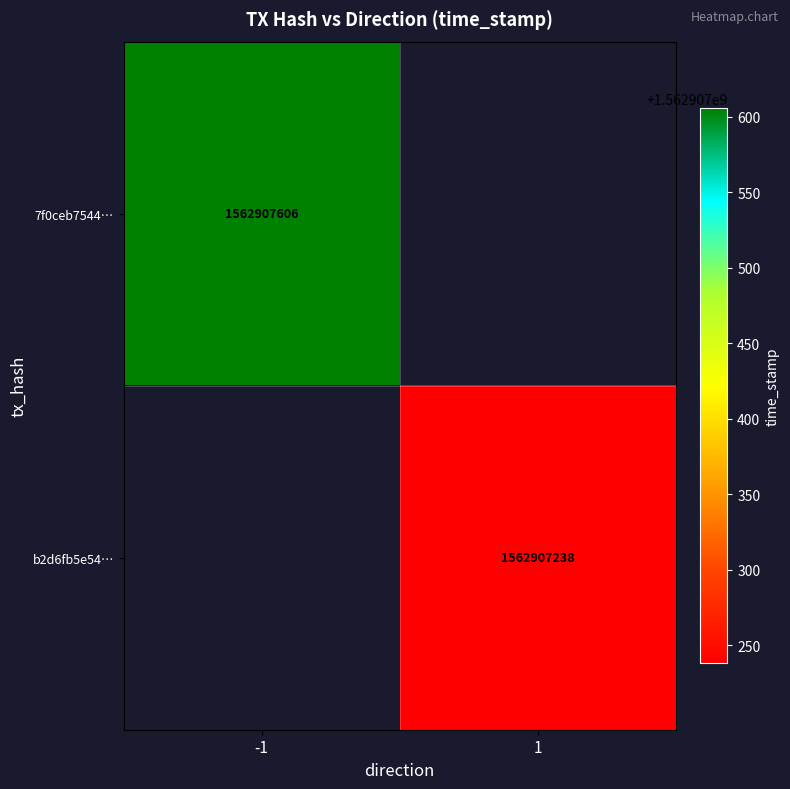

What is the spread (max minus min) of values at time_stamp?

368